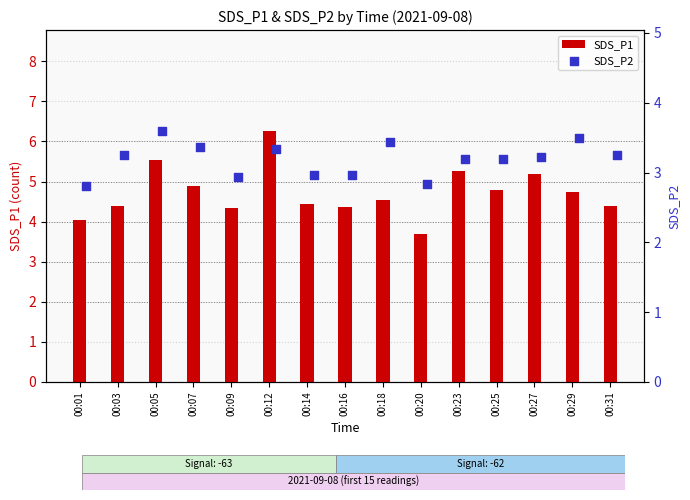

What is the sum of all SDS_P1 values?

70.9